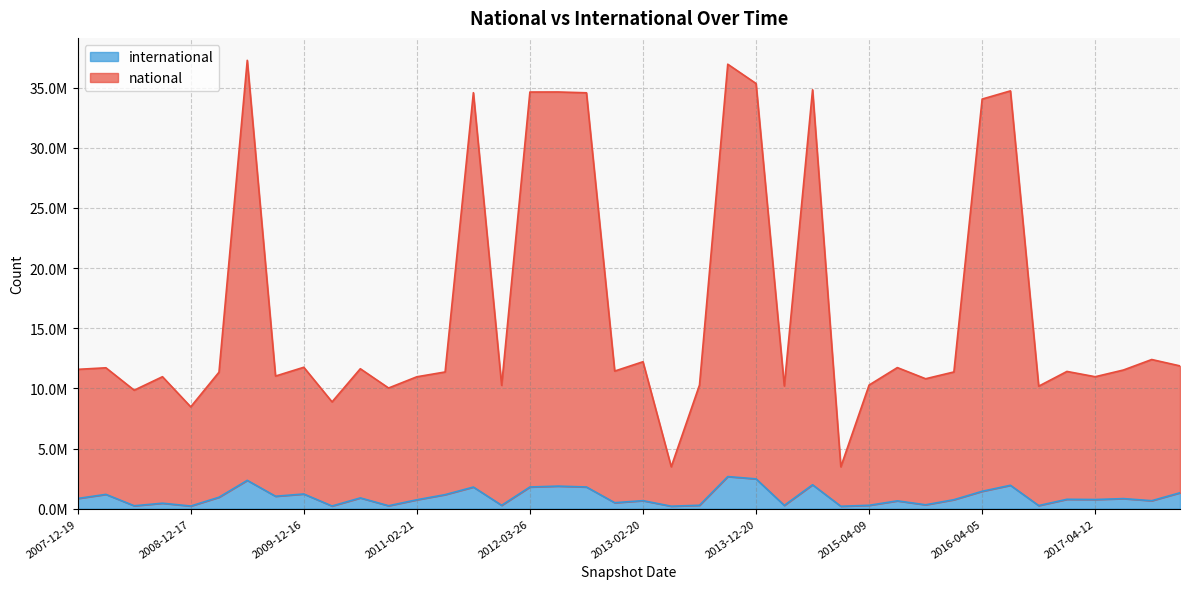

What is the highest value of the national series?

37270838